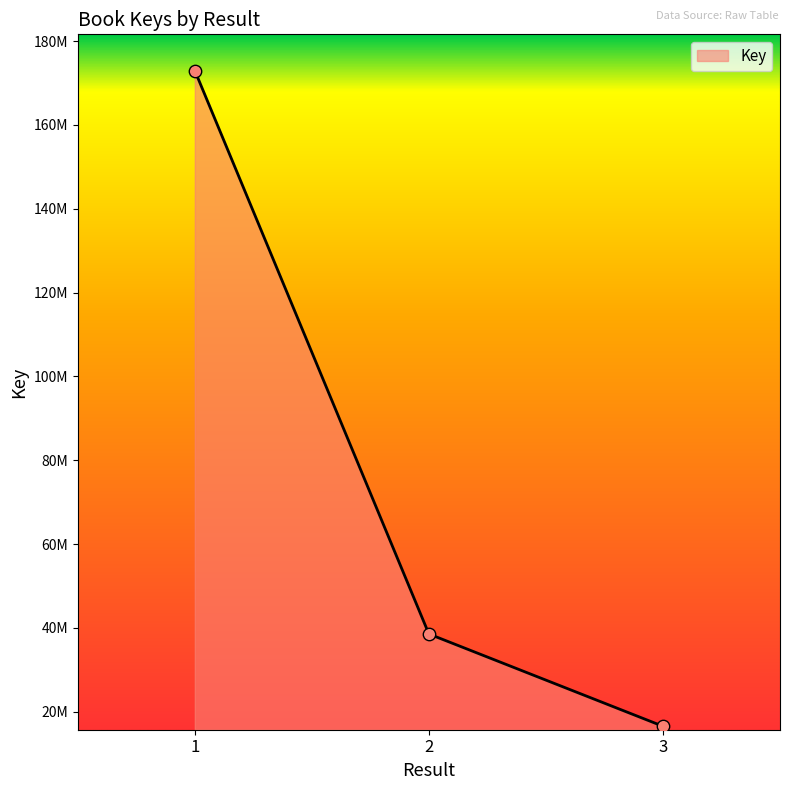

Approximately how many times larger is the value at 2 compared to 3?

2.3